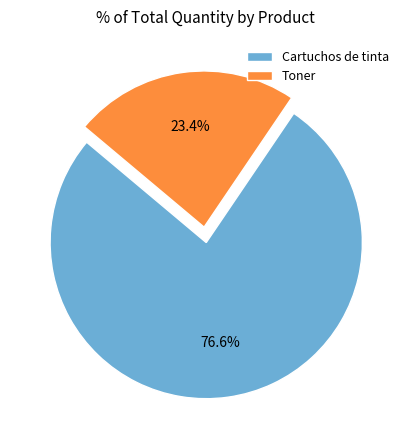

Combined, what portion of the pie is Toner and Cartuchos de tinta?

100.0%